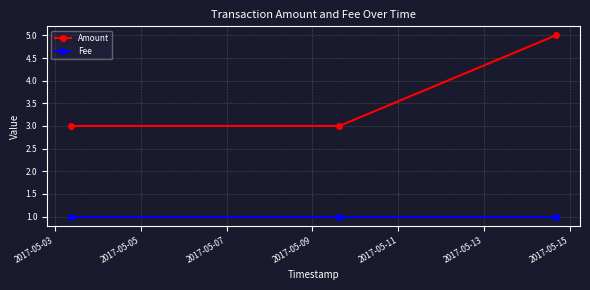

What is the maximum value shown in the chart?

5